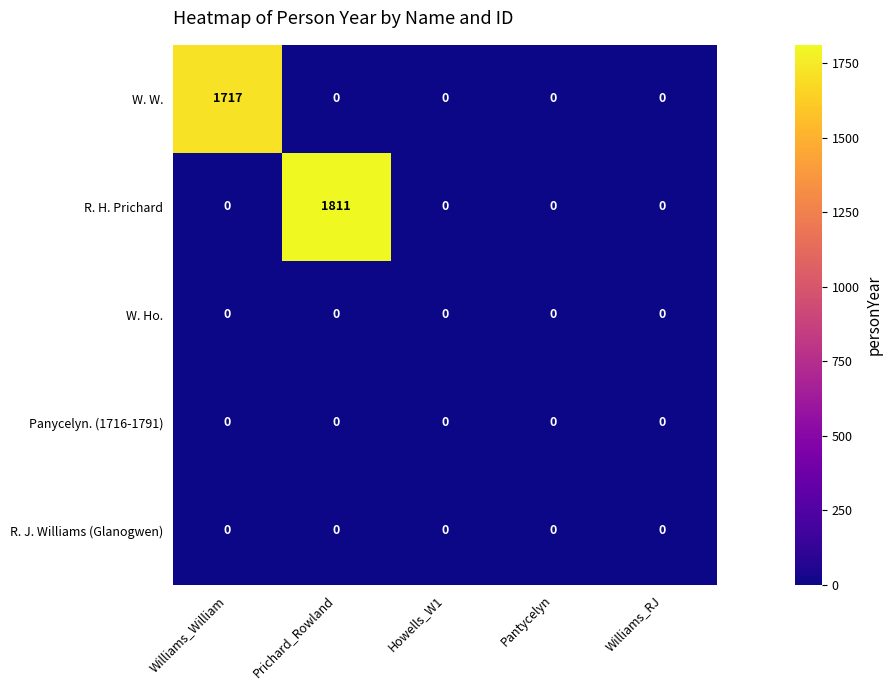

Reading right to left, extract all data points from this chart.

W. W.: Williams_RJ=0	Pantycelyn=0	Howells_W1=0	Prichard_Rowland=0	Williams_William=1717
R. H. Prichard: Williams_RJ=0	Pantycelyn=0	Howells_W1=0	Prichard_Rowland=1811	Williams_William=0
W. Ho.: Williams_RJ=0	Pantycelyn=0	Howells_W1=0	Prichard_Rowland=0	Williams_William=0
Panycelyn. (1716-1791): Williams_RJ=0	Pantycelyn=0	Howells_W1=0	Prichard_Rowland=0	Williams_William=0
R. J. Williams (Glanogwen): Williams_RJ=0	Pantycelyn=0	Howells_W1=0	Prichard_Rowland=0	Williams_William=0